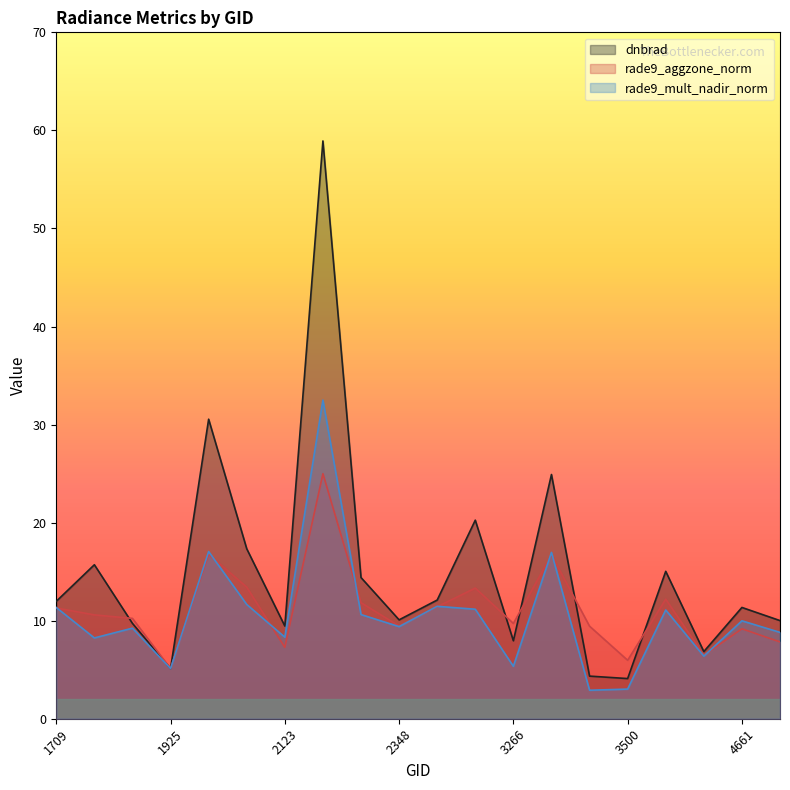

At 3464, list the series in order from largest to smallest.

rade9_aggzone_norm, dnbrad, rade9_mult_nadir_norm